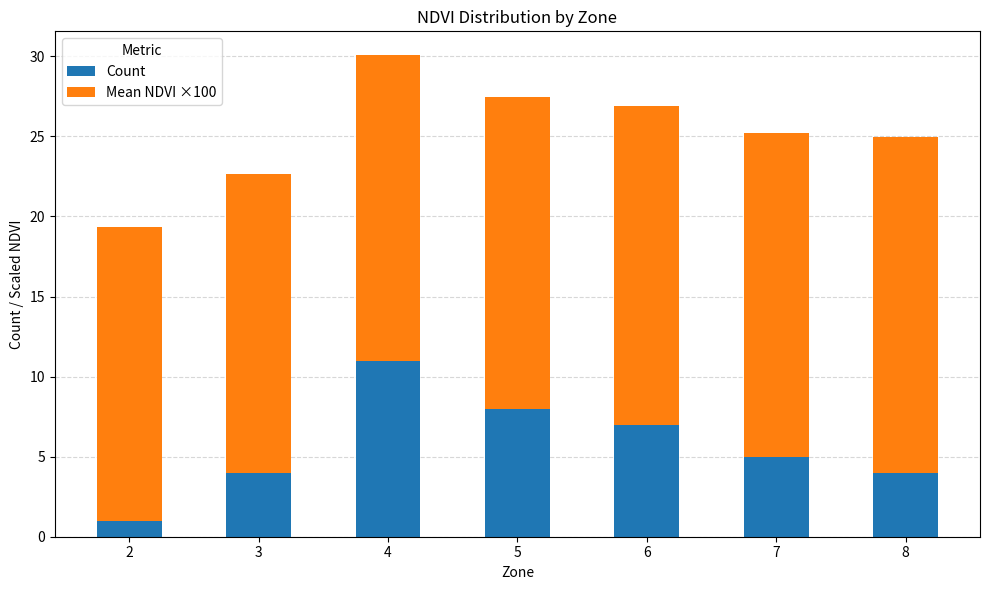

The value of Count at 3 is 4.0. True or false?

True